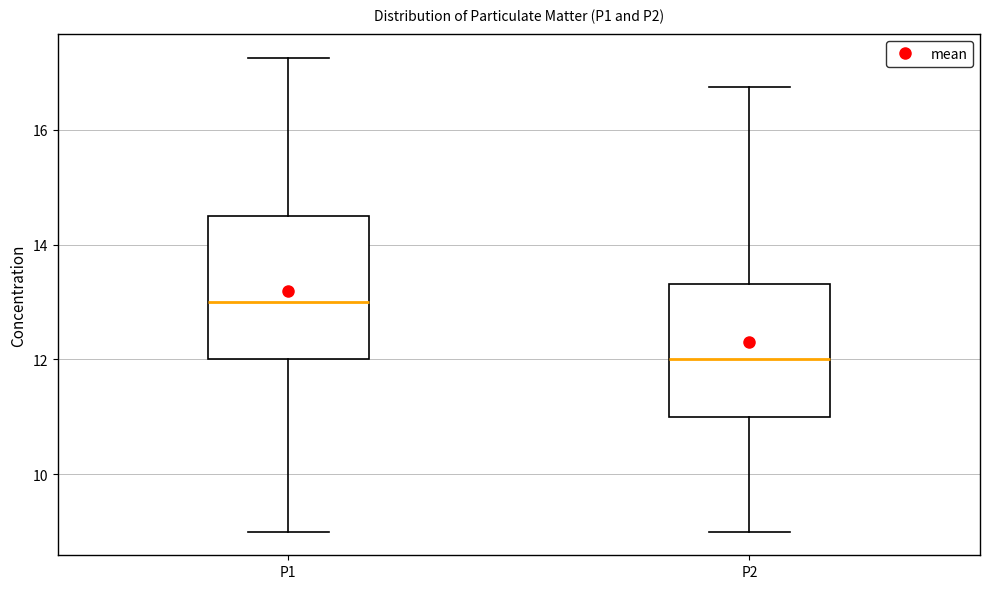

Reading left to right, transcribe this box plot: for each box, give where its median line is, the range the box spans, and where its two whiskers end, as read against the y-axis. The values are not printed on the chart, so give them approximately, as read against the axis.

P1: median 13.0, box 12.0 to 14.6, whiskers 9.0 to 17.2
P2: median 12.0, box 11.0 to 13.4, whiskers 9.0 to 16.8